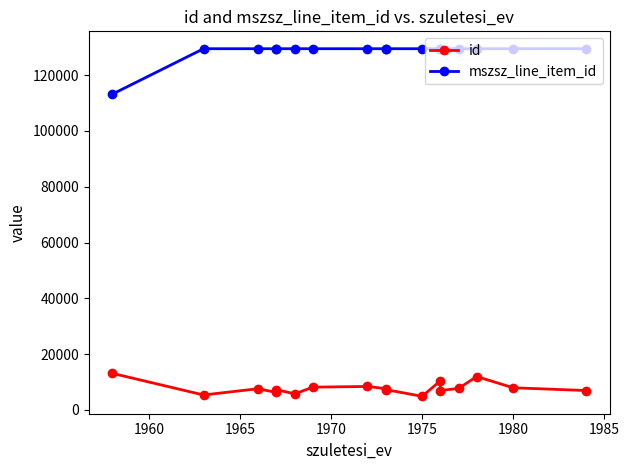

Which series has the widest spread of values?

mszsz_line_item_id